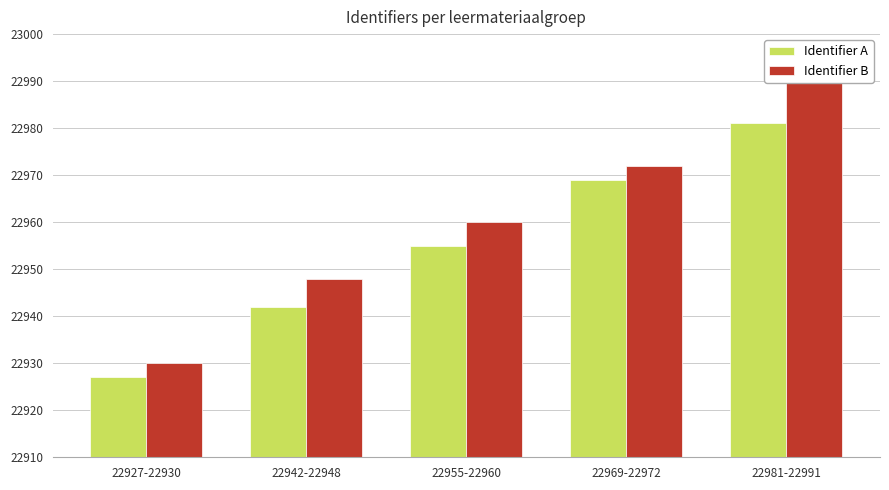

What is the difference between the highest and lowest values at 22942-22948?

6